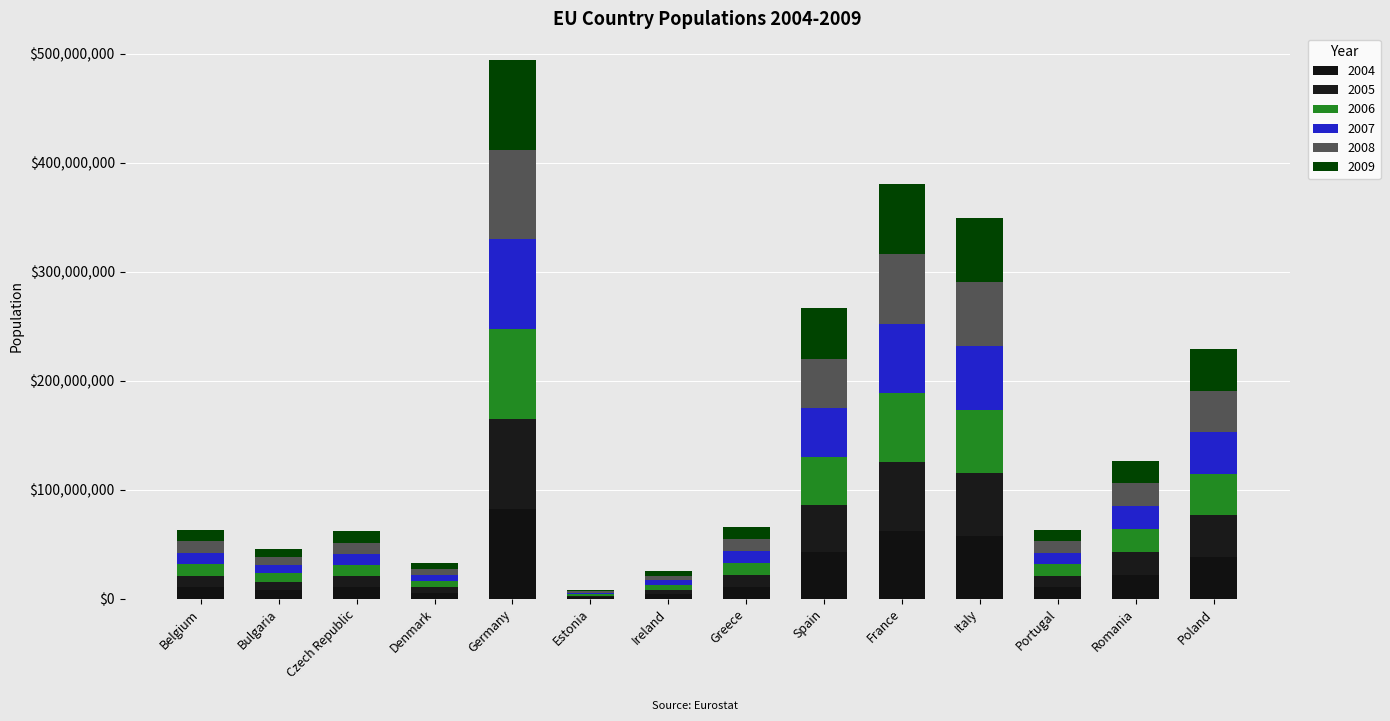

What is the average value of the 2007 series?

26381037